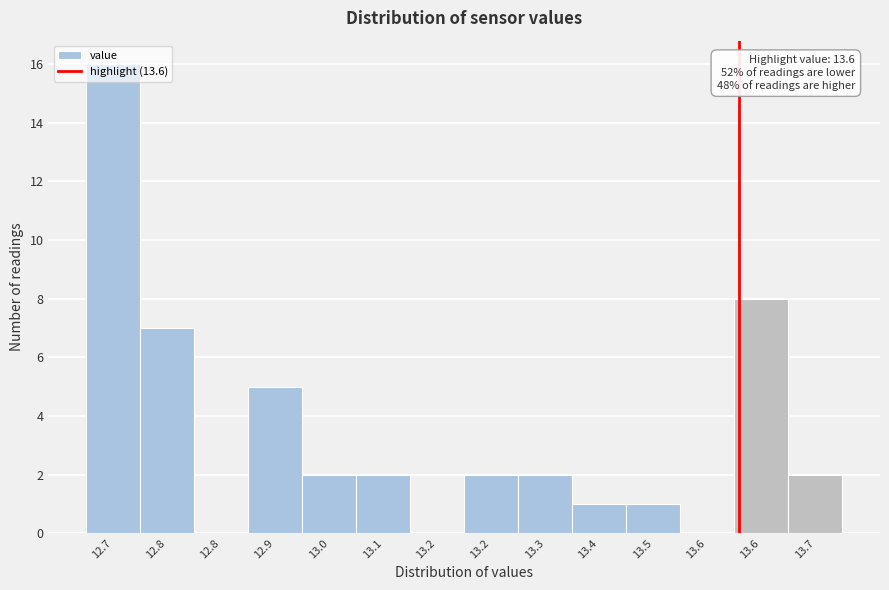

How many categories are shown in the chart?

14